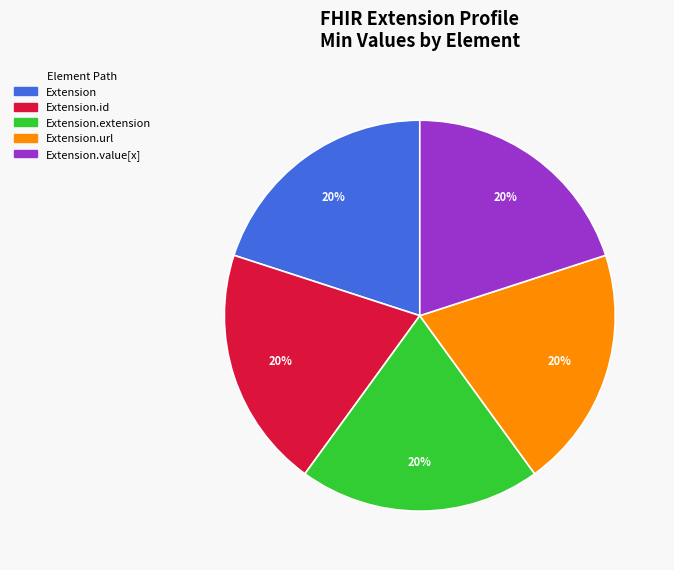

Does any single category account for the majority?

No